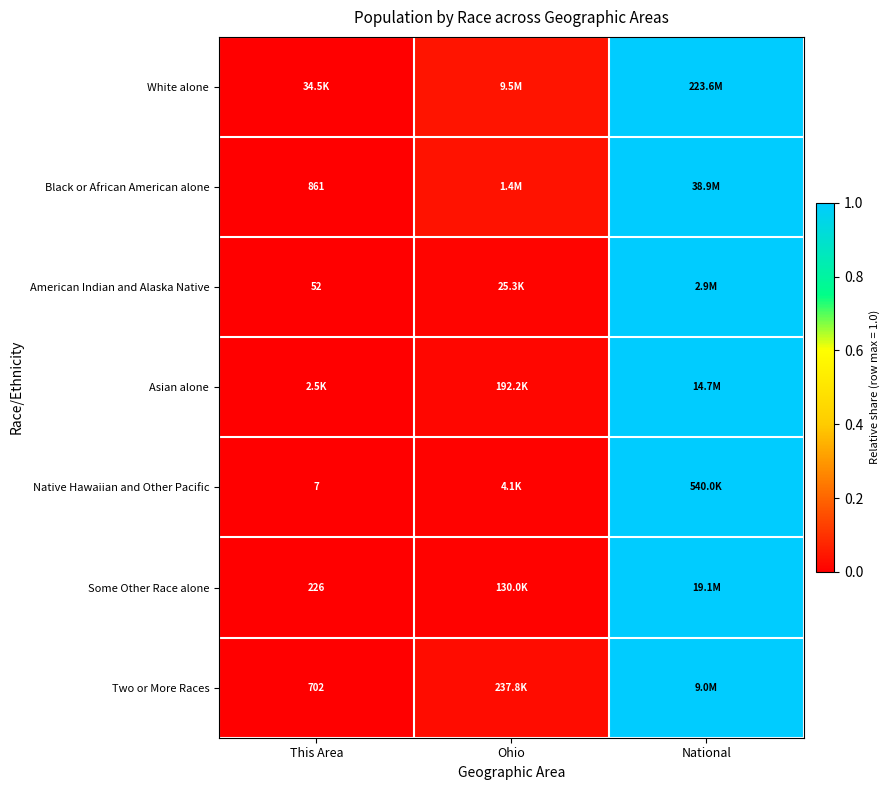

Between Ohio and National, which is larger?

National